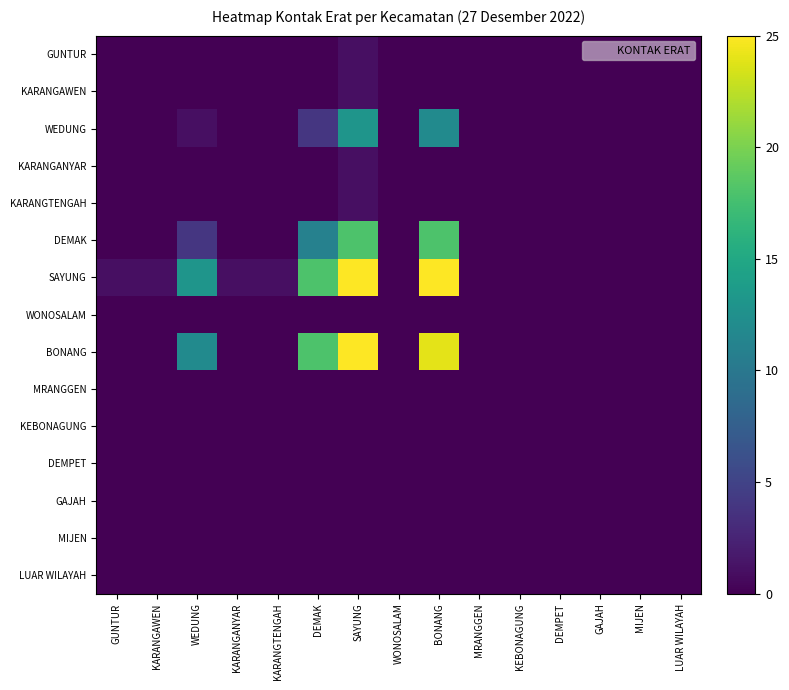

Which series changed the most between WEDUNG and DEMPET?

SAYUNG